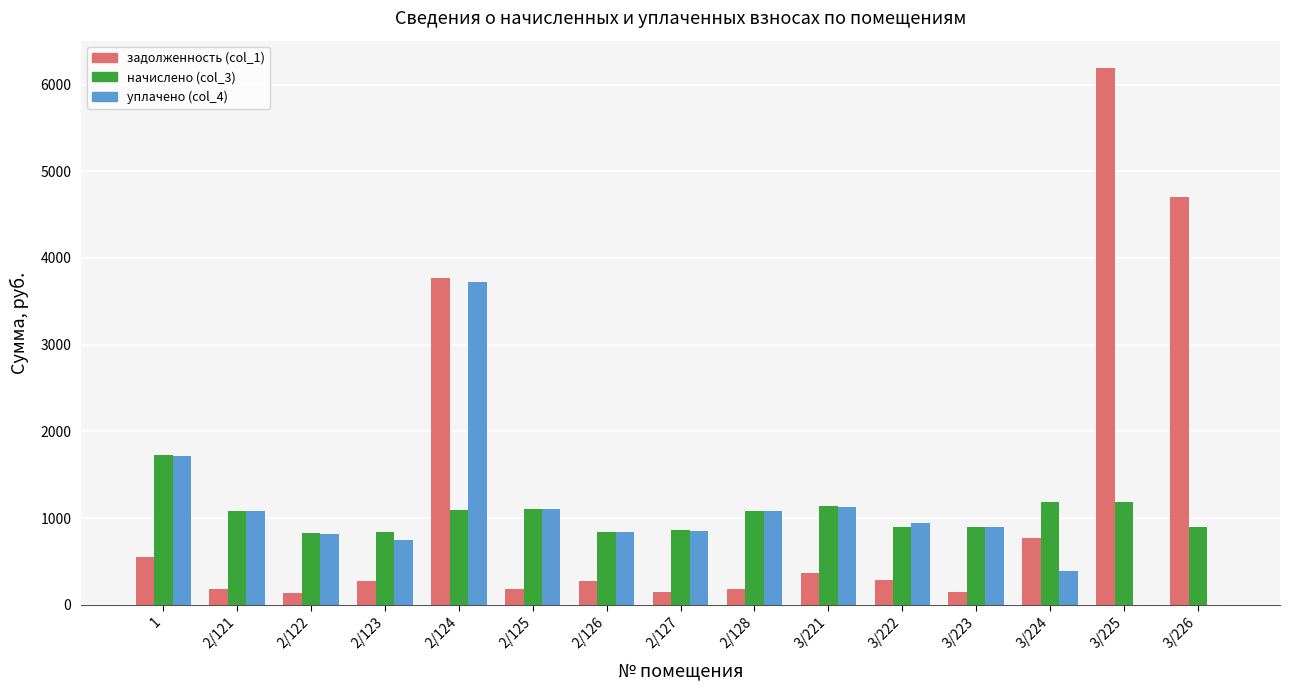

How many data points in задолженность (col_1) are above 269?

9